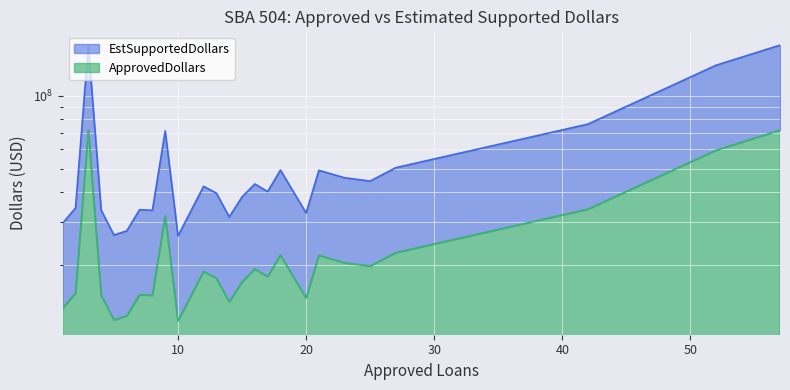

Where is the first local minimum for EstSupportedDollars?

5